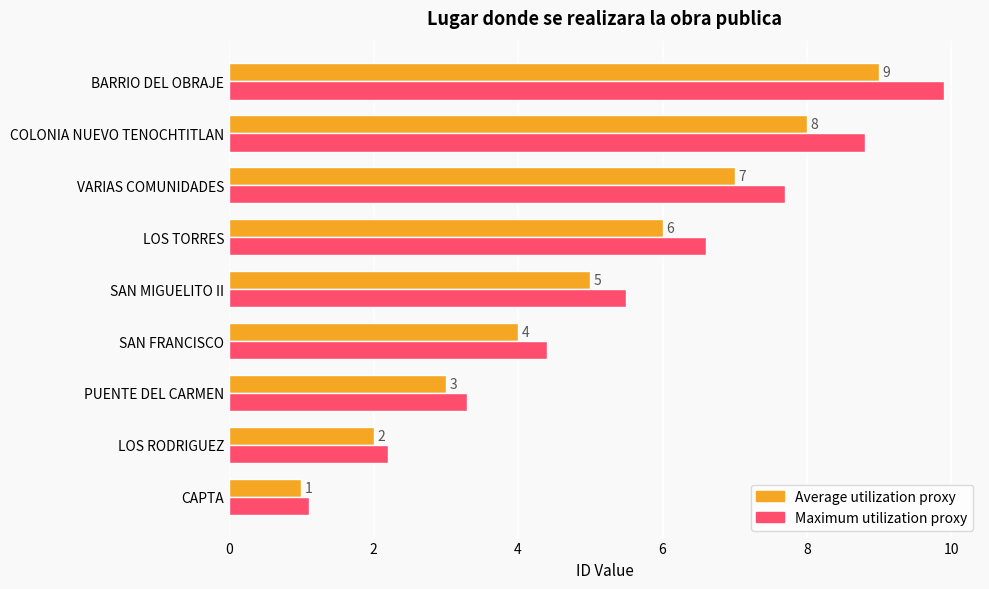

At which category is the sum across all series the highest?

BARRIO DEL OBRAJE